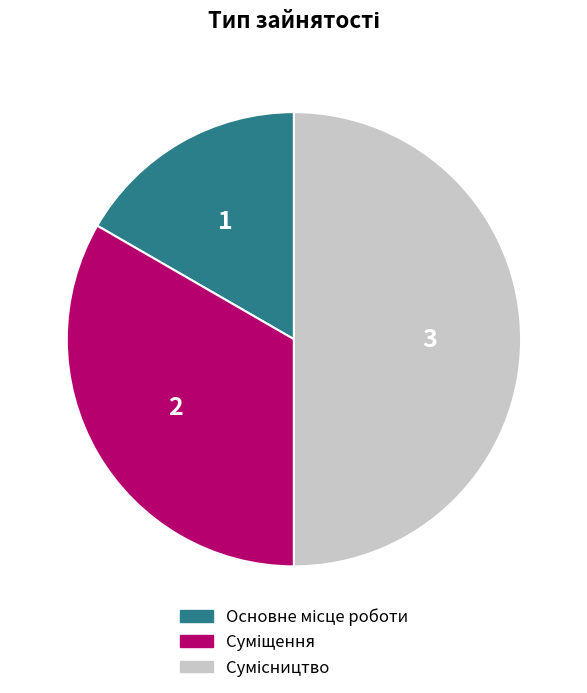

Is there any slice that represents more than half of the pie?

No